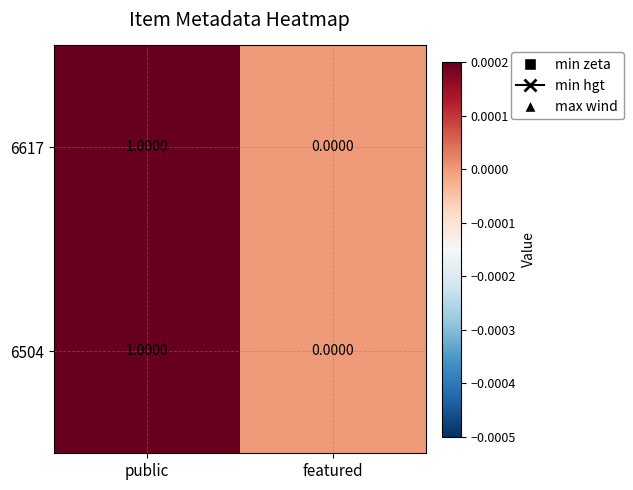

At which category is the sum across all series the highest?

public